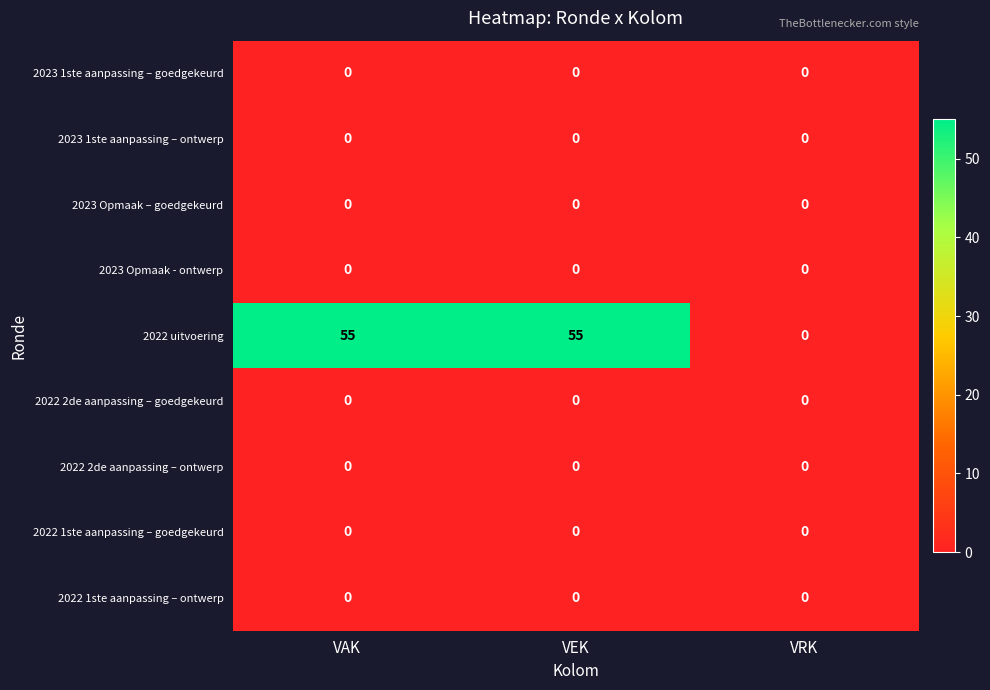

Reading right to left, extract all data points from this chart.

2023 1ste aanpassing – goedgekeurd: VRK=0	VEK=0	VAK=0
2023 1ste aanpassing – ontwerp: VRK=0	VEK=0	VAK=0
2023 Opmaak – goedgekeurd: VRK=0	VEK=0	VAK=0
2023 Opmaak - ontwerp: VRK=0	VEK=0	VAK=0
2022 uitvoering: VRK=0	VEK=55	VAK=55
2022 2de aanpassing – goedgekeurd: VRK=0	VEK=0	VAK=0
2022 2de aanpassing – ontwerp: VRK=0	VEK=0	VAK=0
2022 1ste aanpassing – goedgekeurd: VRK=0	VEK=0	VAK=0
2022 1ste aanpassing – ontwerp: VRK=0	VEK=0	VAK=0